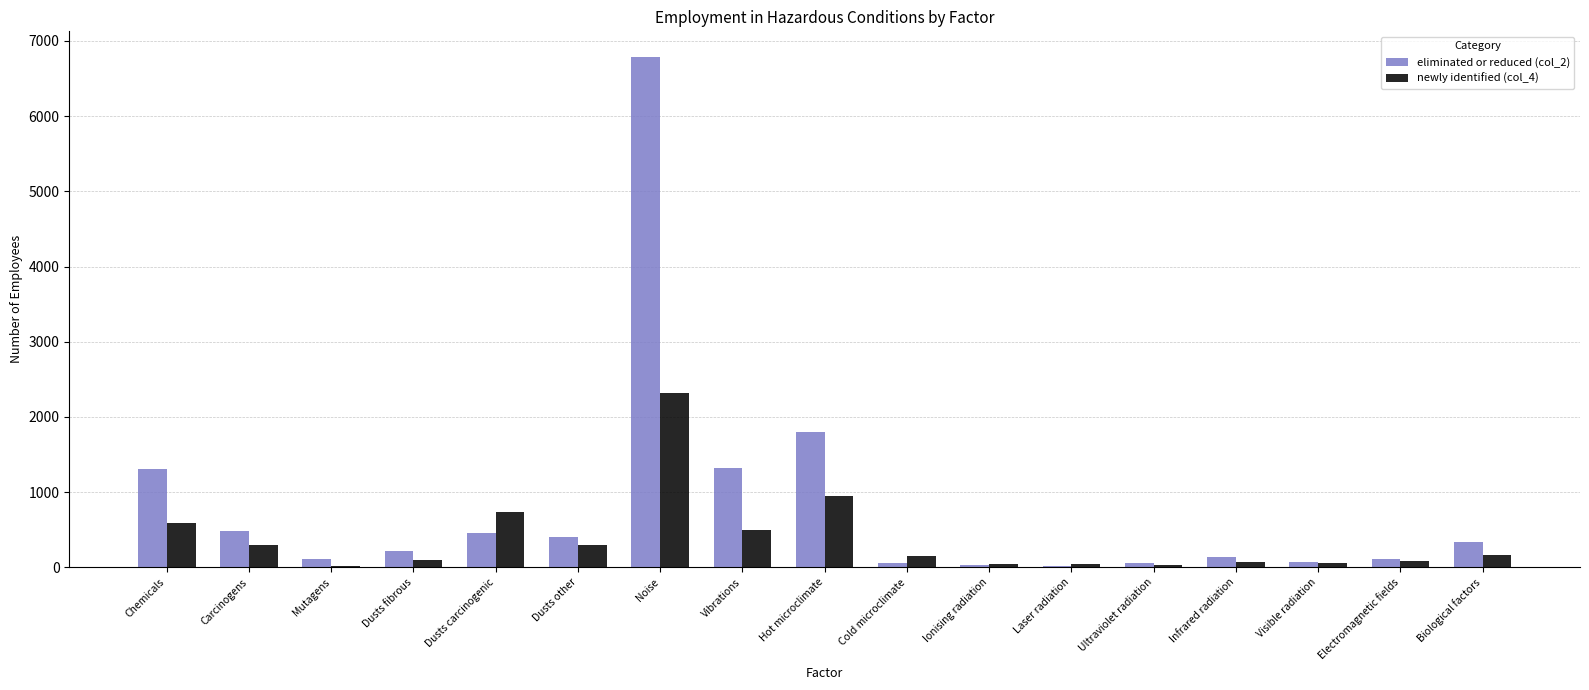

How many series are shown in this chart?

2